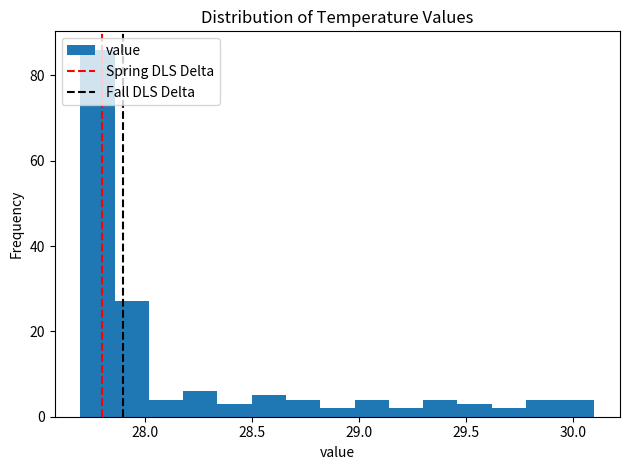

Read against the x-axis, roughly where is the centre of the tallest bar?

27.80